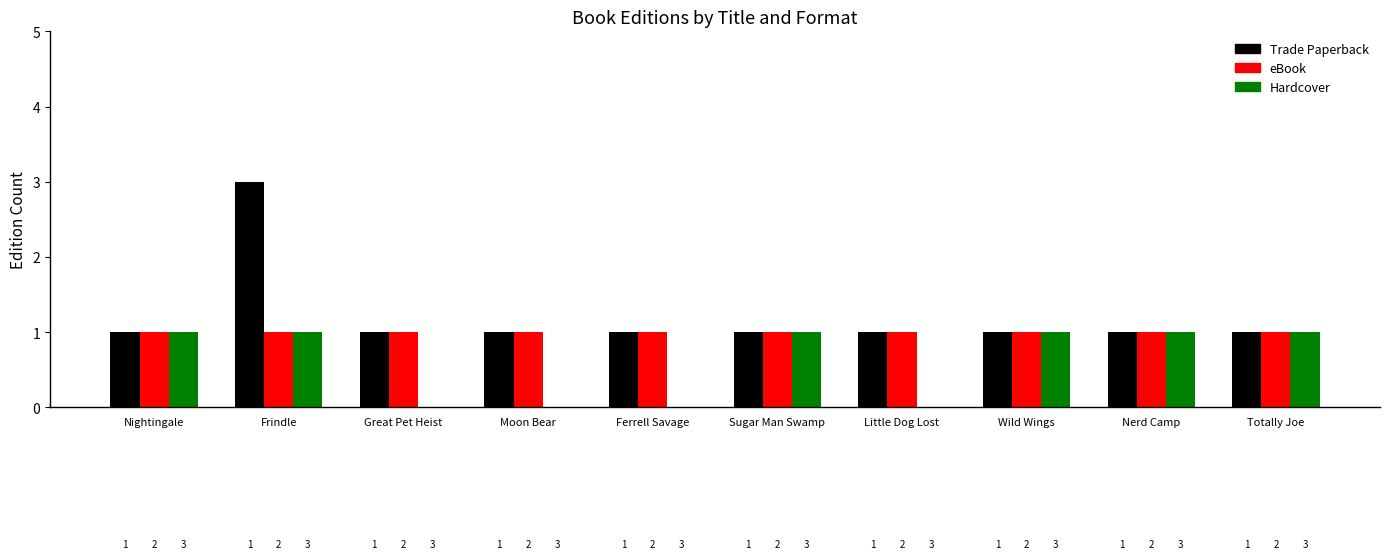

What is the approximate value of Trade Paperback at Nightingale?

1